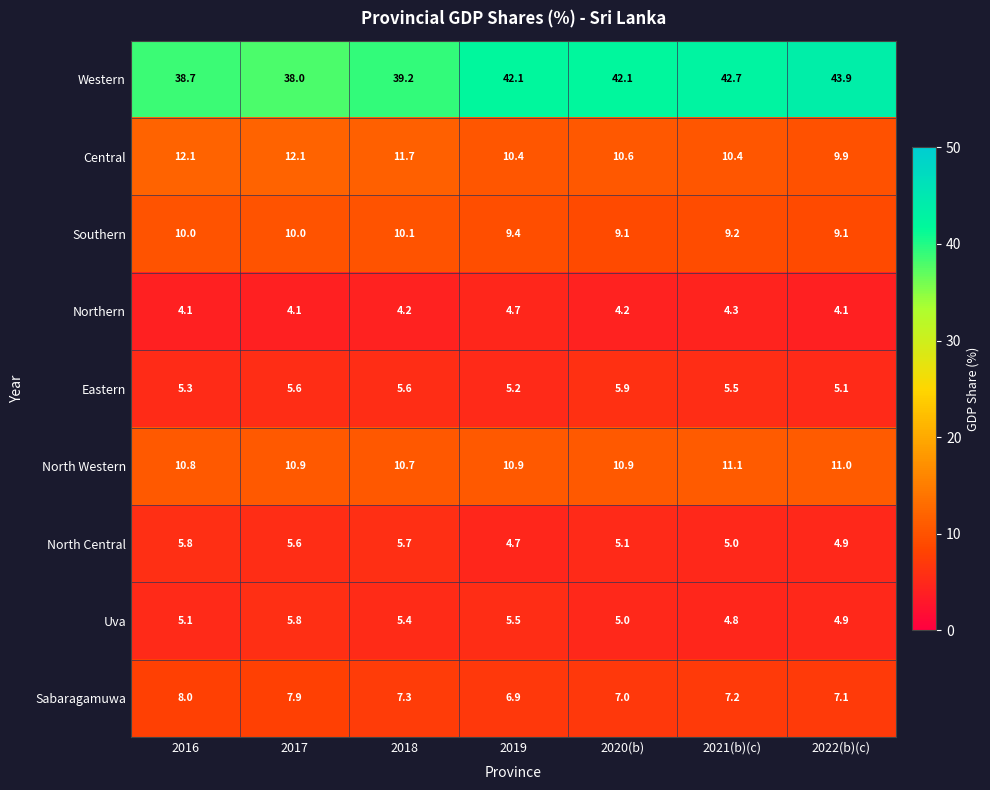

Which series changed the most between 2019 and 2021(b)(c)?

Uva